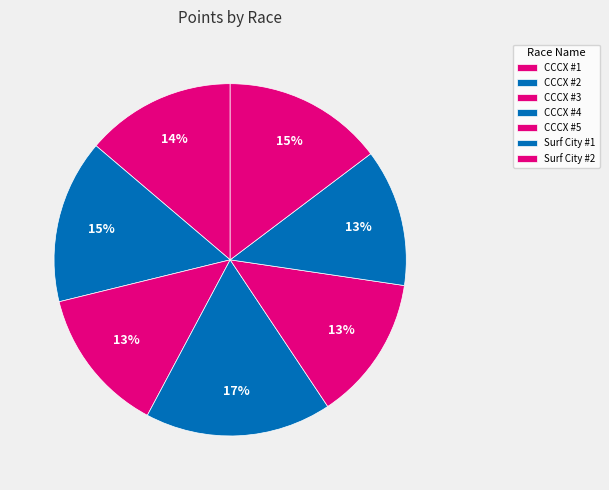

To the nearest percent, what is the average slice percentage?

14%